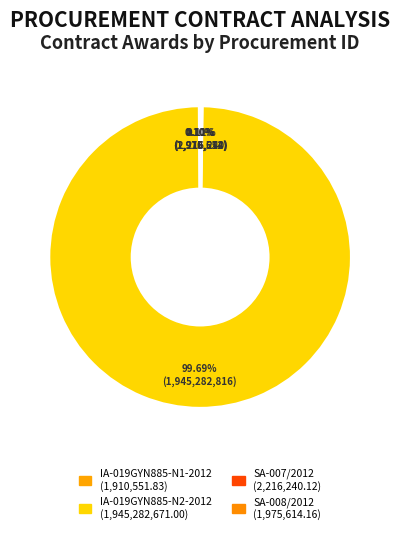

True or false: IA-019GYN885-N1-2012 accounts for 0% of the total.

True